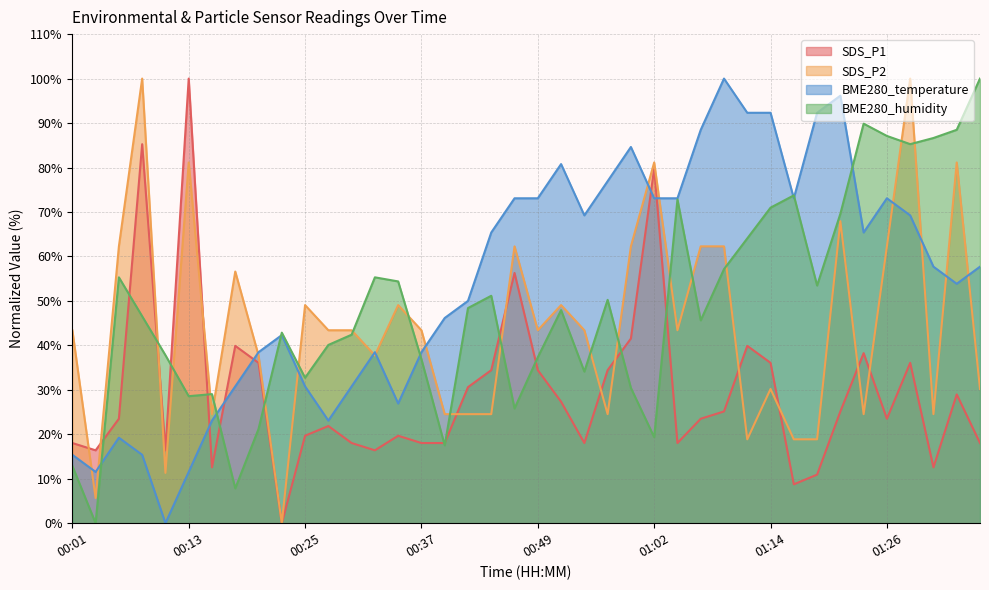

What is the average value of the BME280_humidity series?

48.8